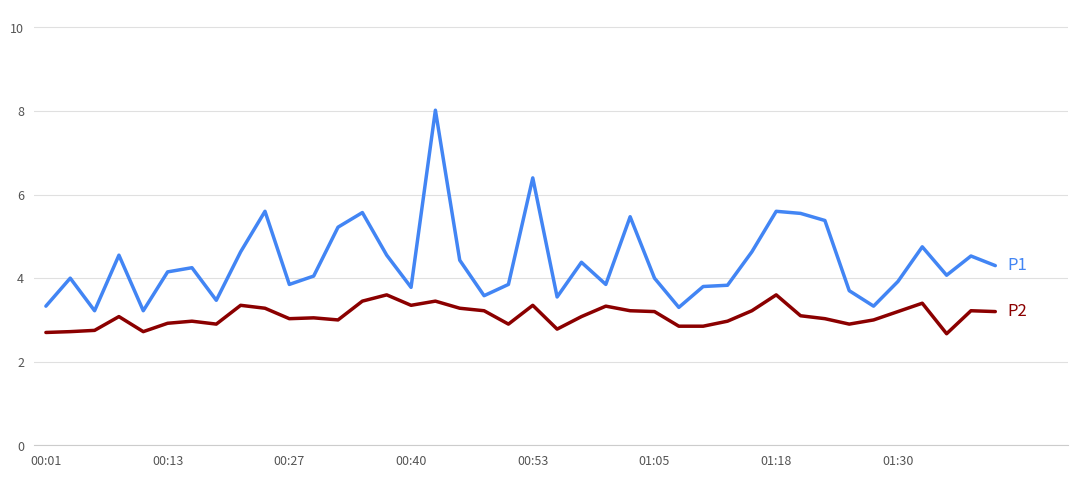

What is the maximum value shown in the chart?

8.0